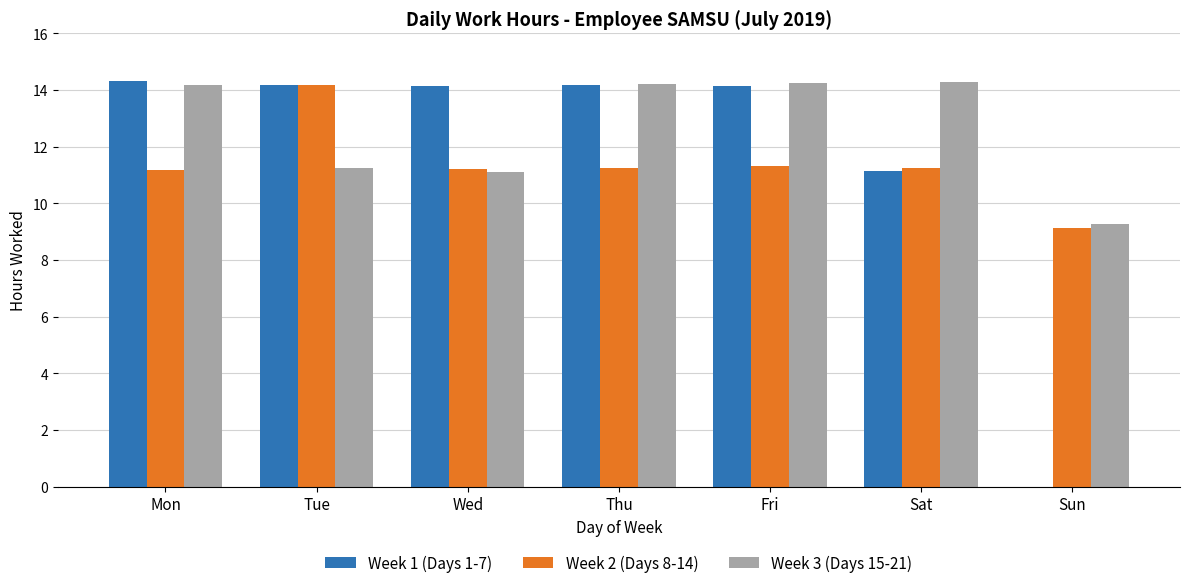

Count the number of categories in the chart.

7